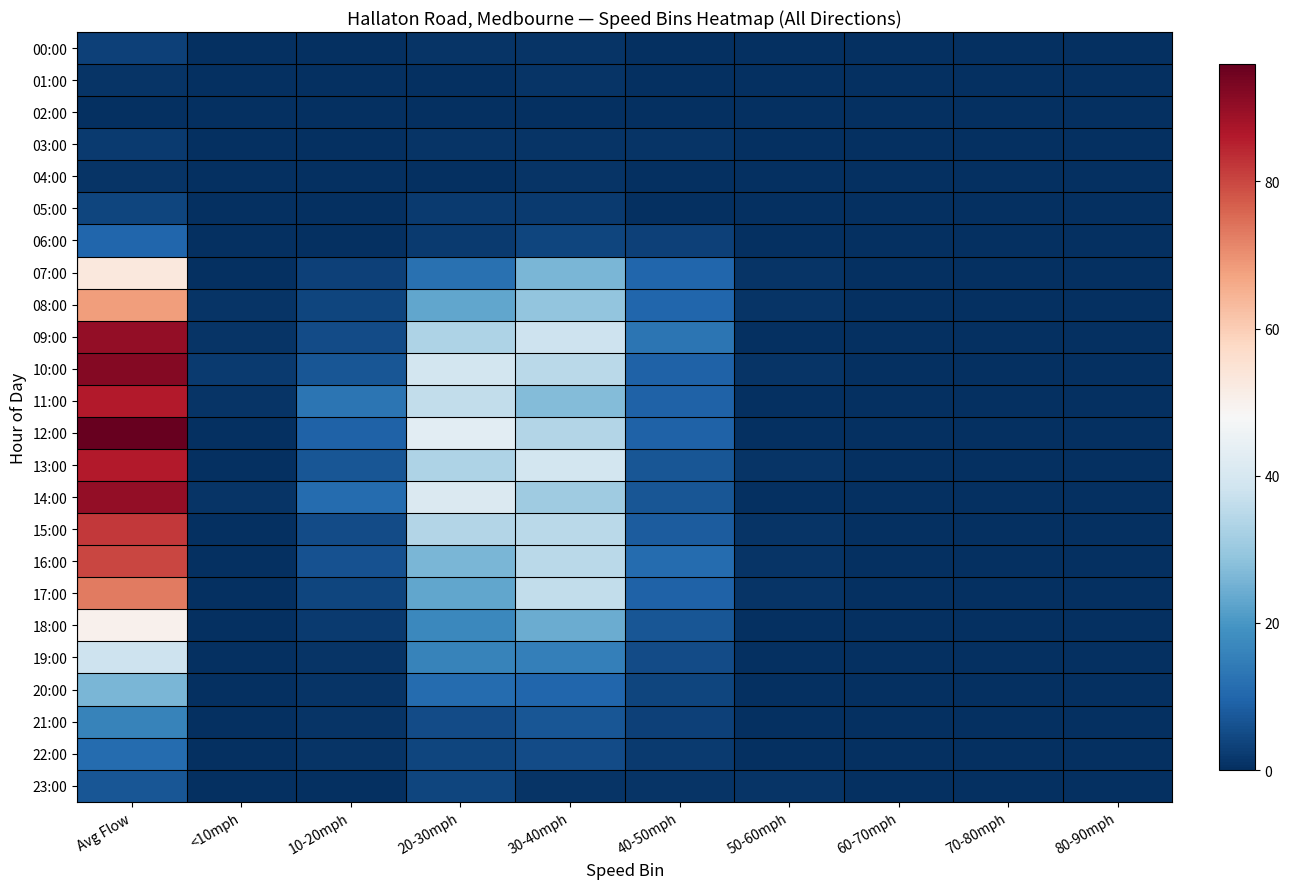

At 50-60mph, list the series in order from largest to smallest.

07:00, 08:00, 10:00, 13:00, 15:00, 16:00, 17:00, 23:00, 00:00, 01:00, 02:00, 03:00, 04:00, 05:00, 06:00, 09:00, 11:00, 12:00, 14:00, 18:00, 19:00, 20:00, 21:00, 22:00